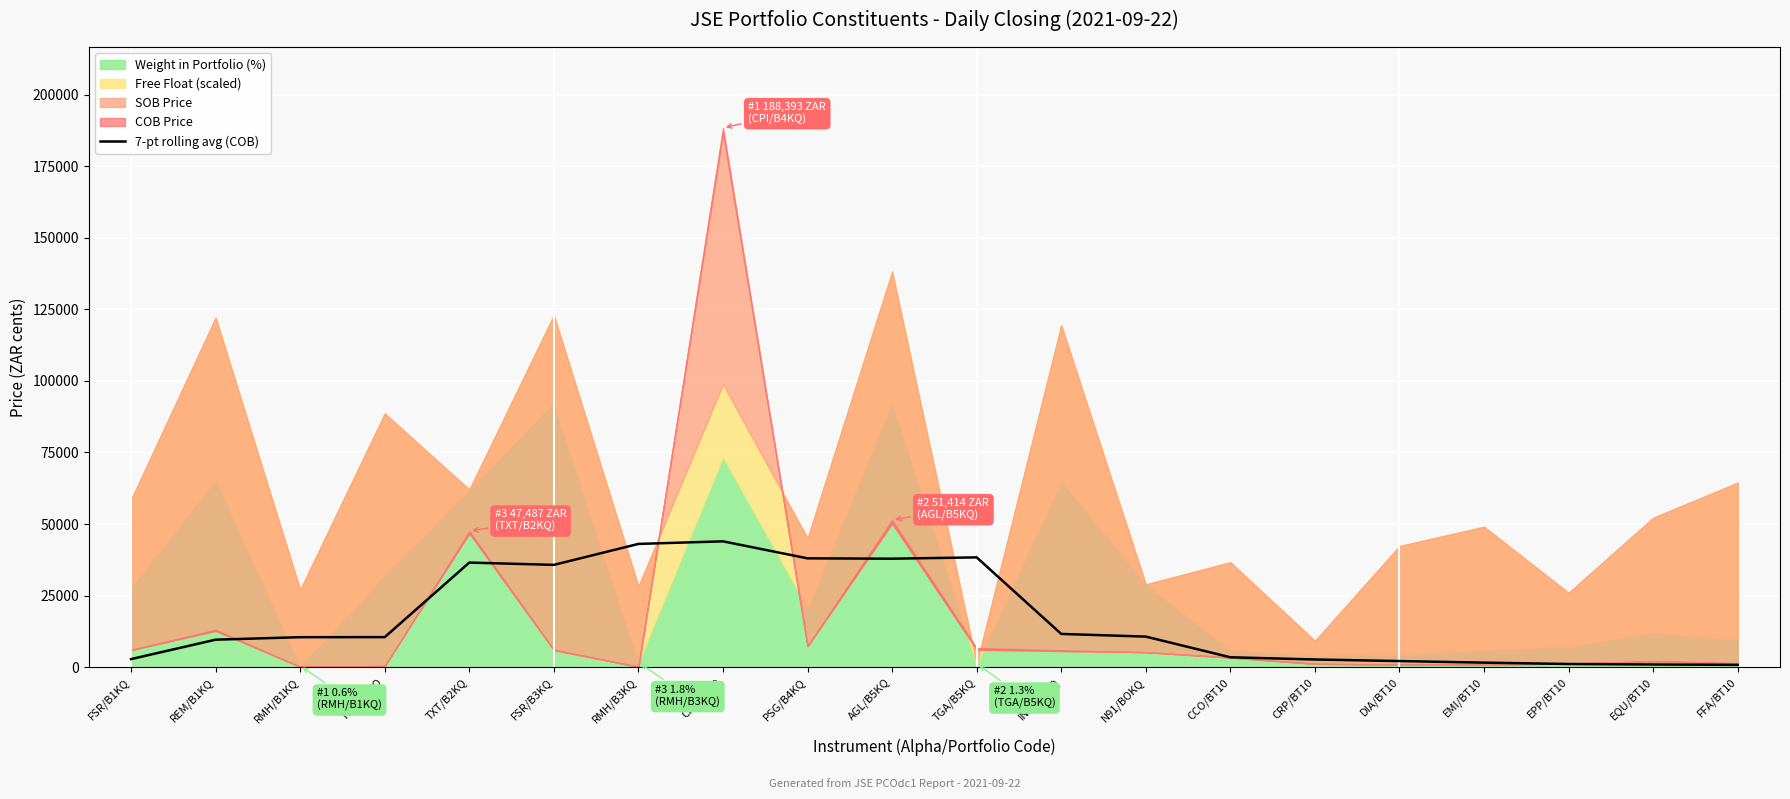

What is the label of the 17th point from the left?

EMI/BT10